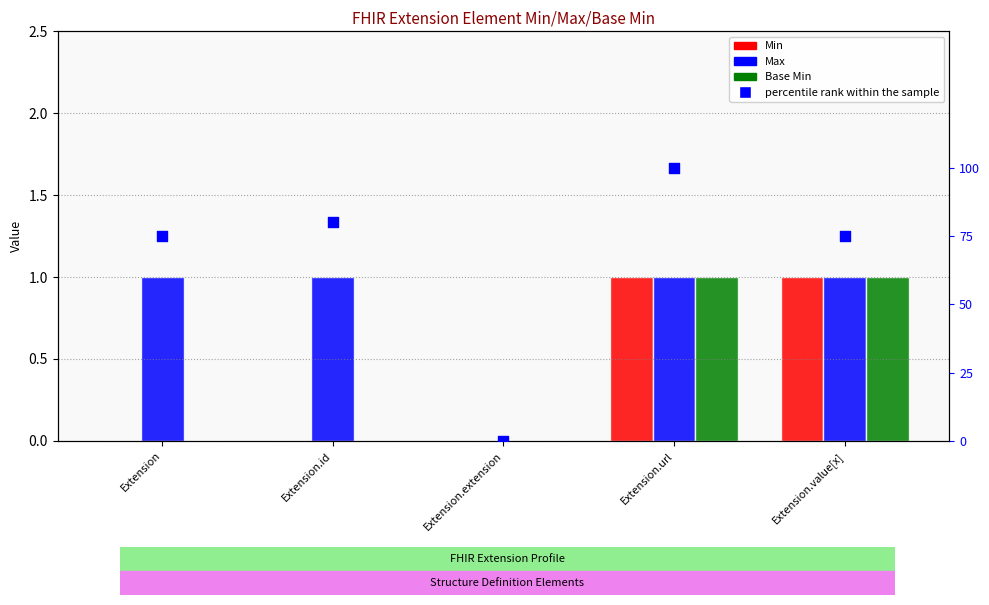

Which series has the largest total across all categories?

percentile rank within the sample